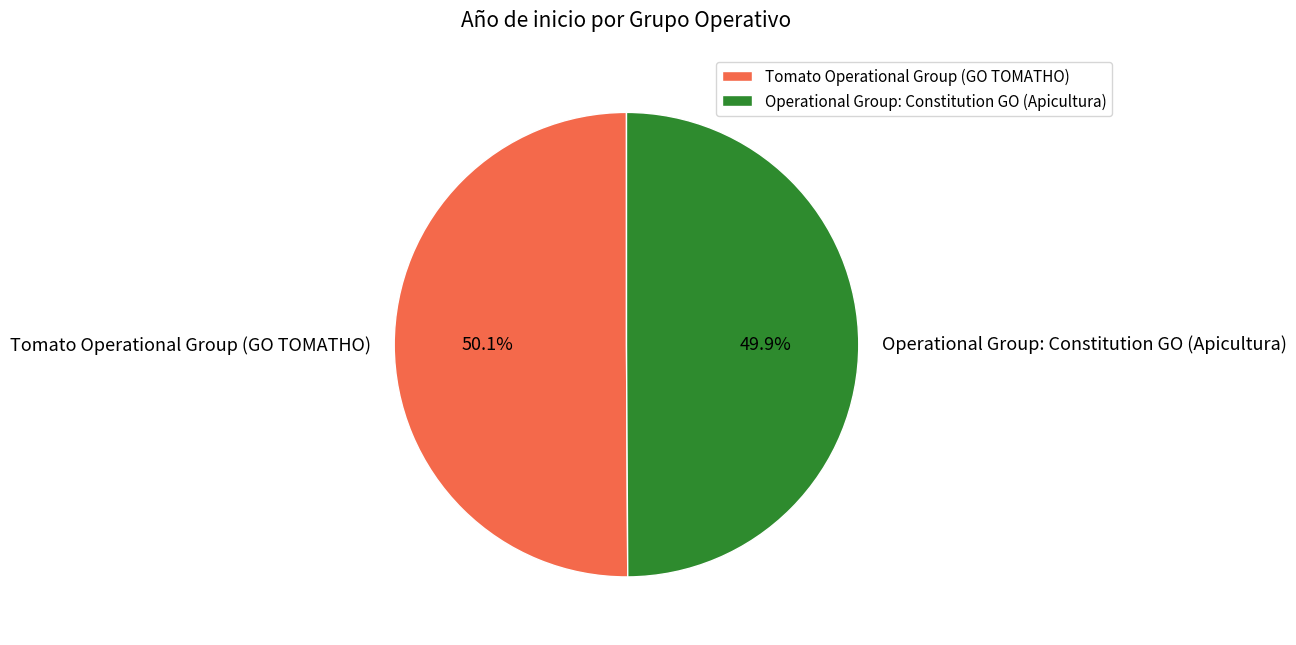

Is there any slice that represents more than half of the pie?

Yes